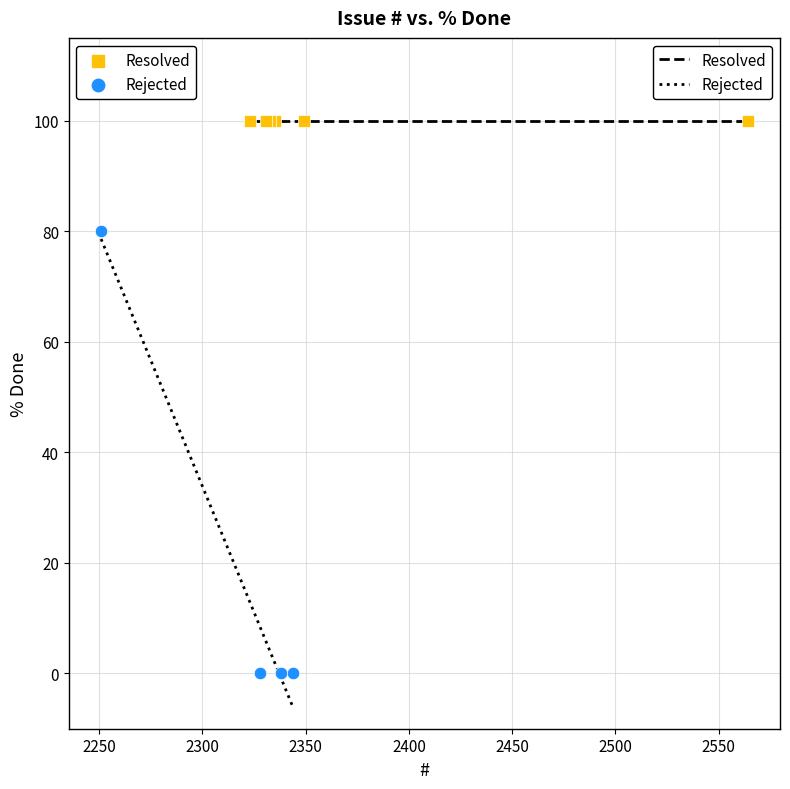

Which series reaches the minimum Y coordinate?

Rejected